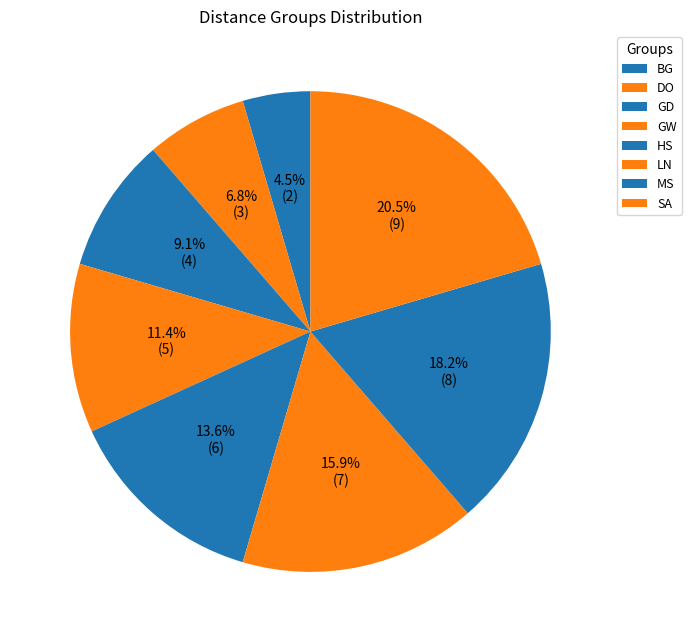

To the nearest percent, what percentage of the pie is HS?

14%